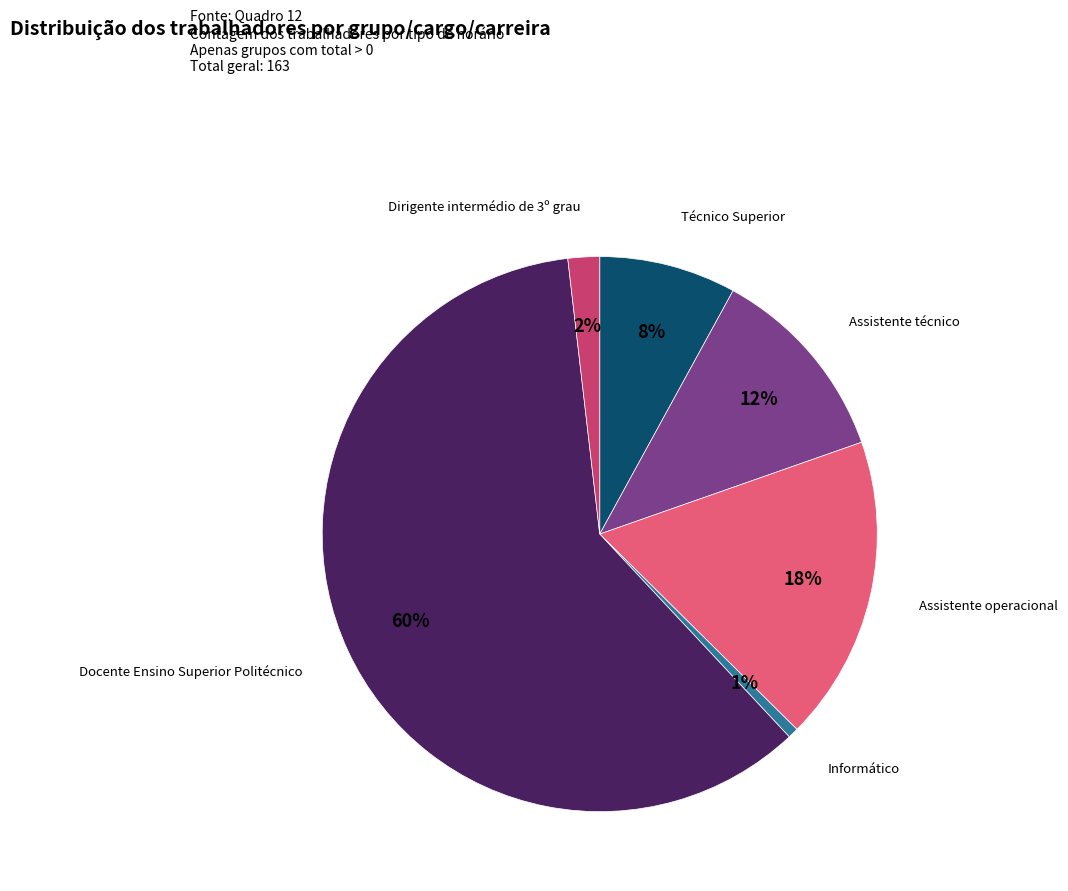

Which has a higher value, Docente Ensino Superior Politécnico or Assistente técnico?

Docente Ensino Superior Politécnico